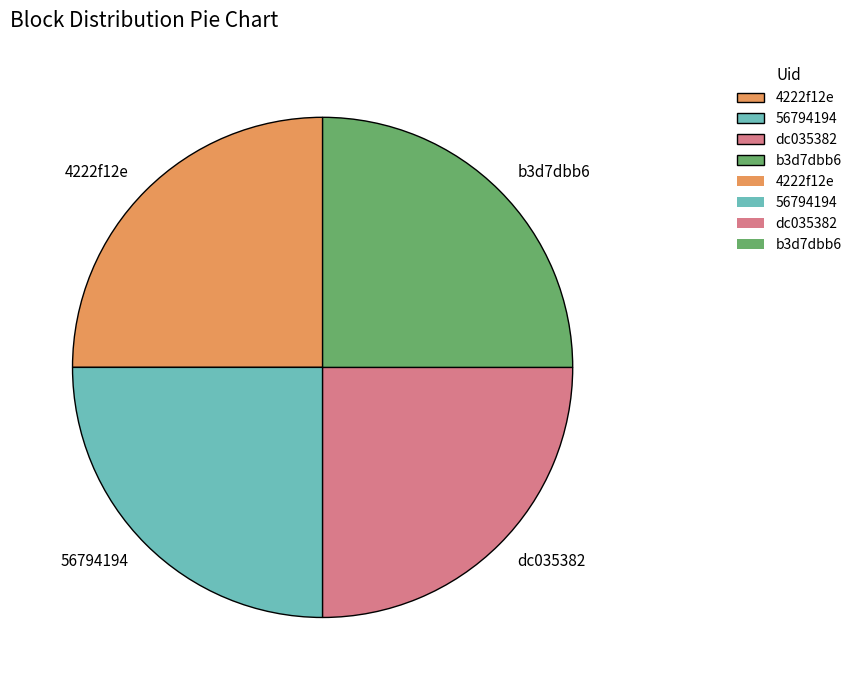

Approximately how many times larger is the value at dc035382 compared to 4222f12e?

1.0